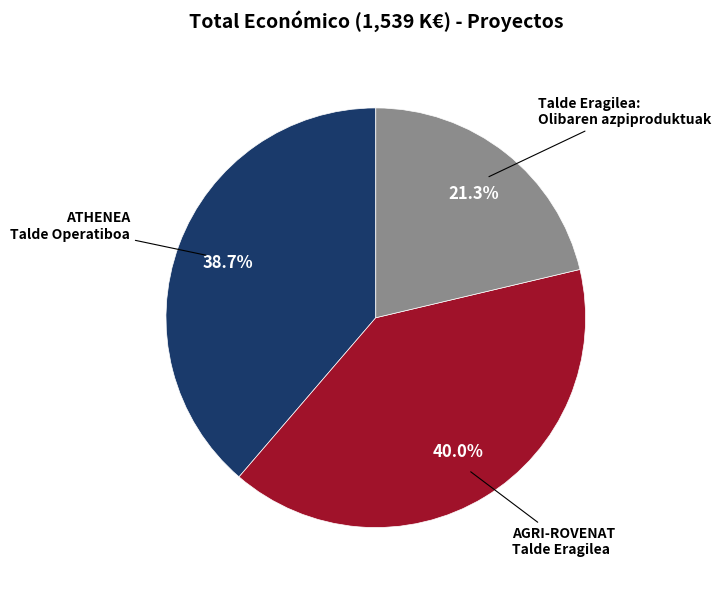

Which category has the biggest portion of the pie?

AGRI-ROVENAT Talde Eragilea